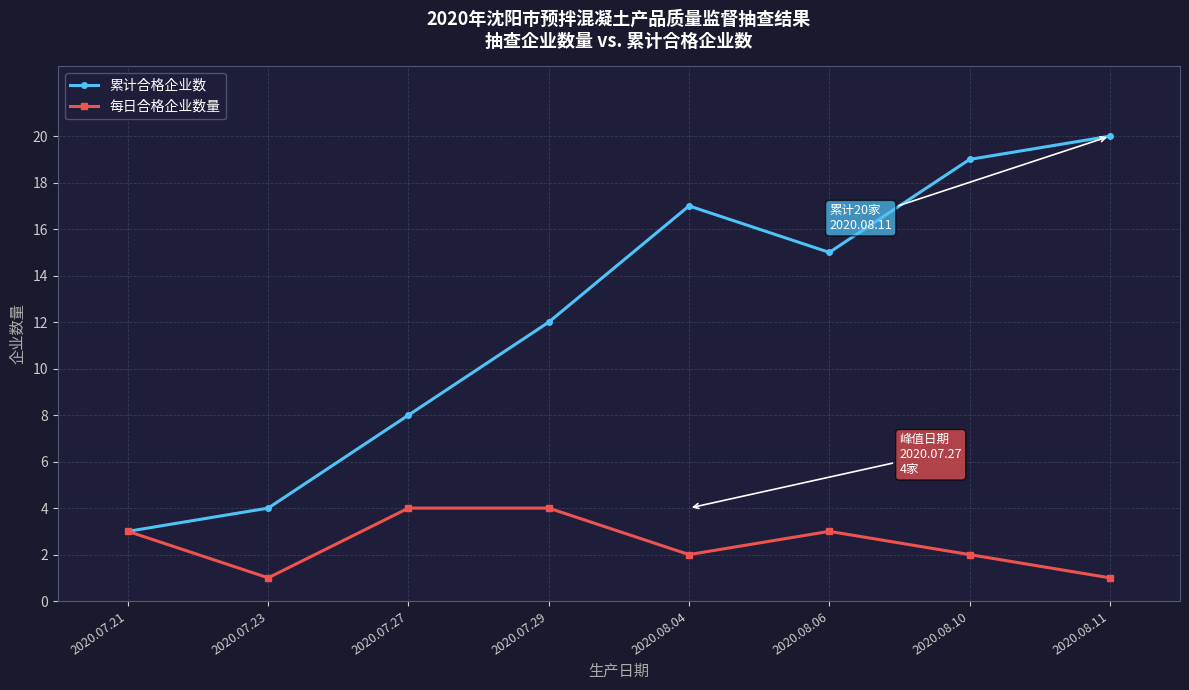

Where is the first local minimum for 每日合格企业数量?

2020.07.23